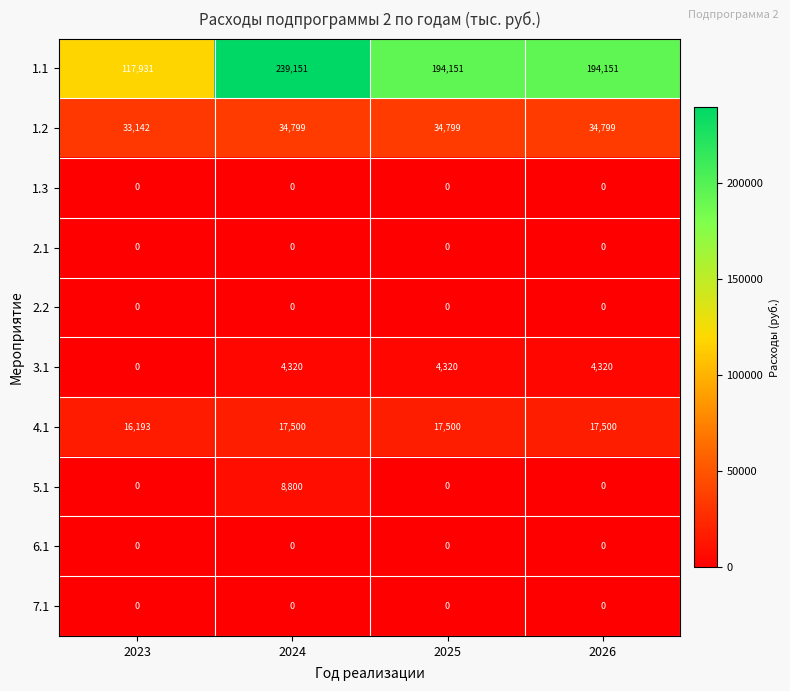

What value does the 3.1 series have at 2026, to the nearest 10?

4320